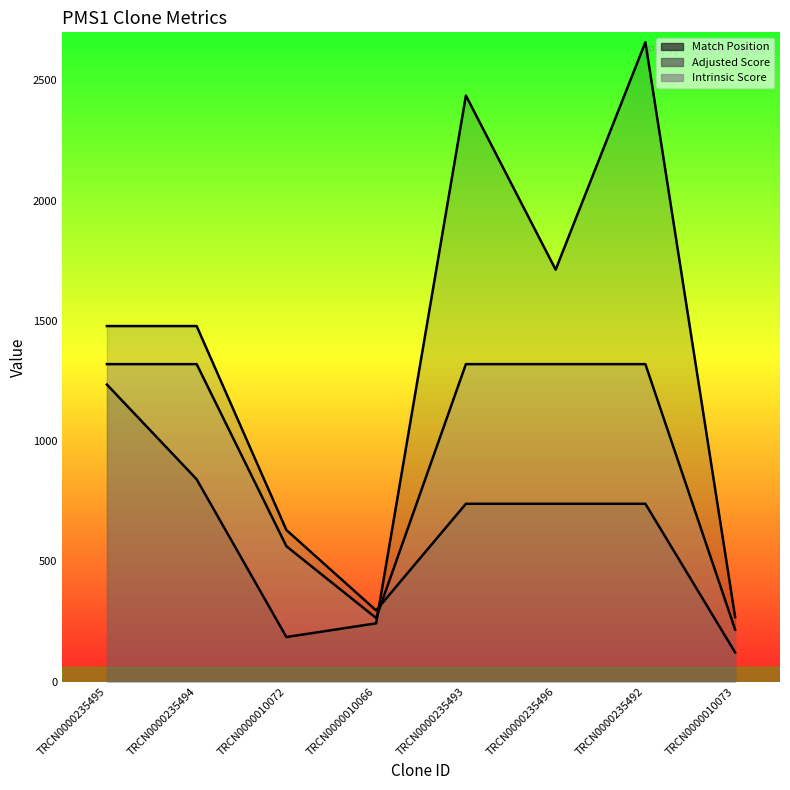

True or false: Match Position and Adjusted Score cross at least once.

True